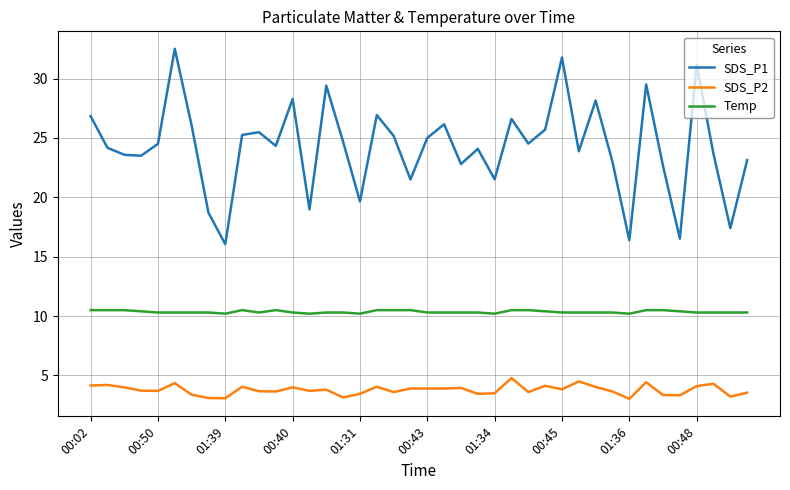

Which series has the largest range (max minus min)?

SDS_P1